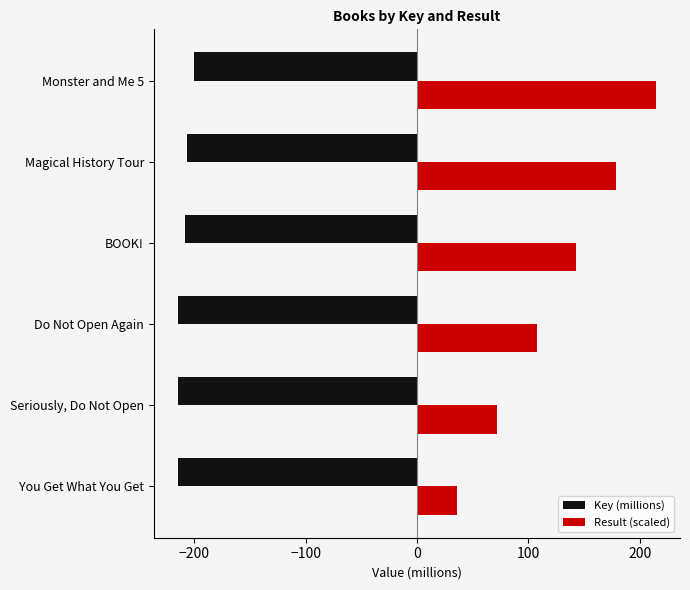

List the labels in order of Result (scaled) value, smallest first.

You Get What You Get, Seriously, Do Not Open, Do Not Open Again, BOOK!, Magical History Tour, Monster and Me 5